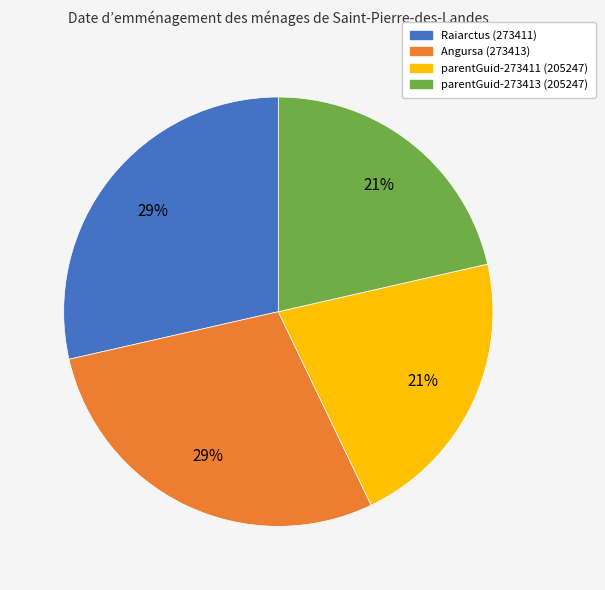

Do Angursa (273413) and Raiarctus (273411) together represent more than half of the pie?

Yes